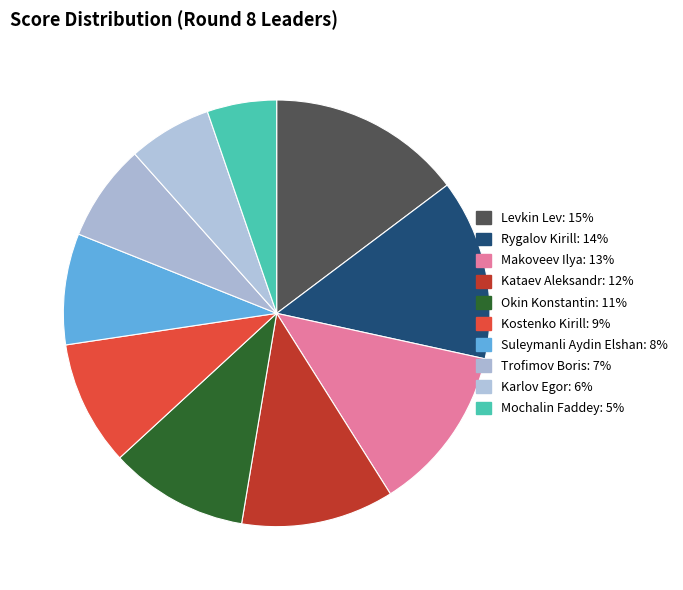

Is there any slice that represents more than half of the pie?

No